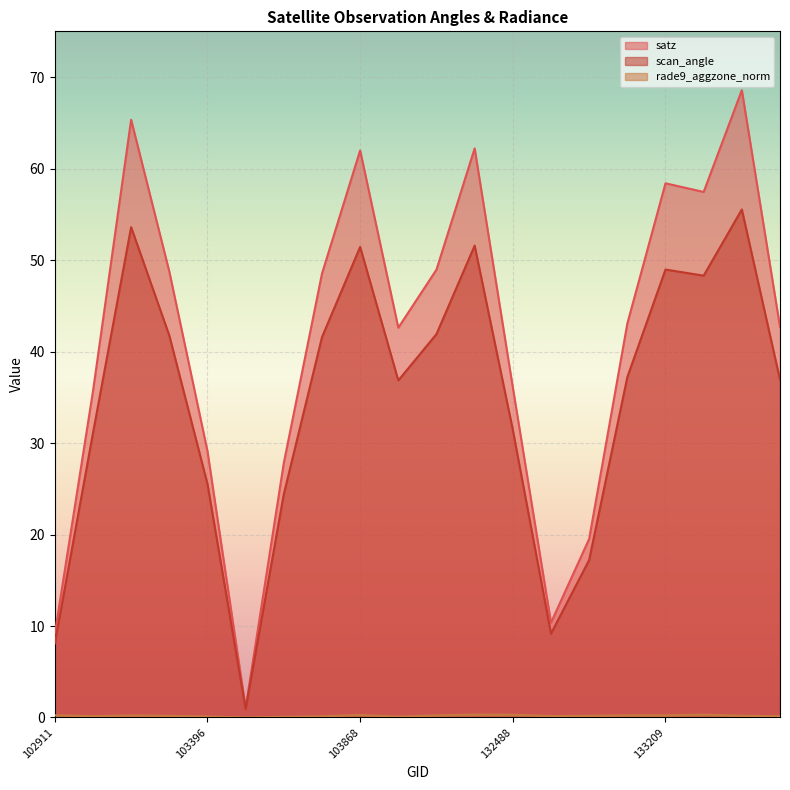

Is the value of satz at 133027 greater than the value of rade9_aggzone_norm at 103634?

Yes